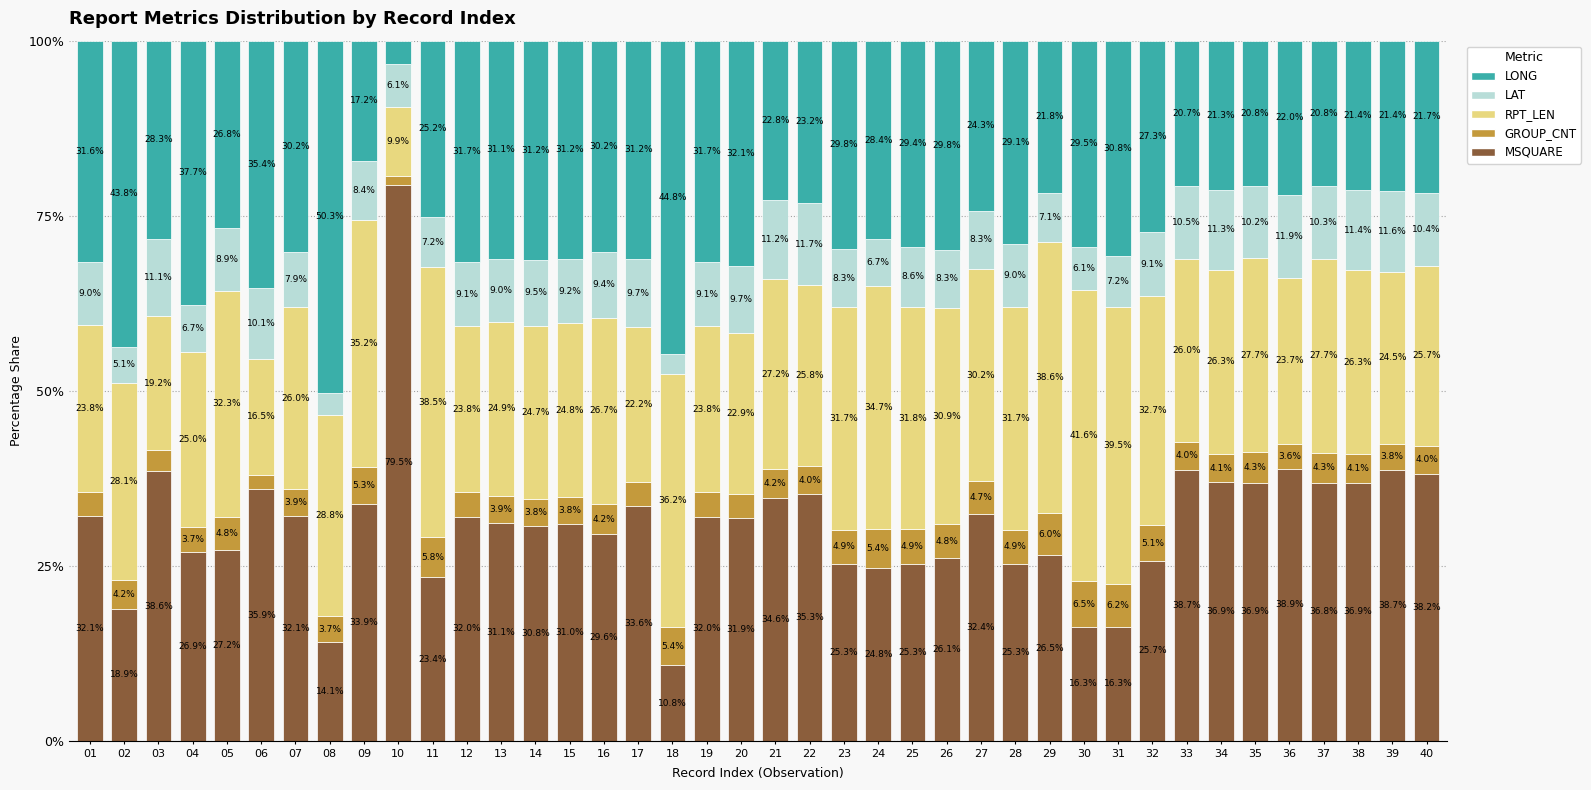

How many bars are there in total?

40